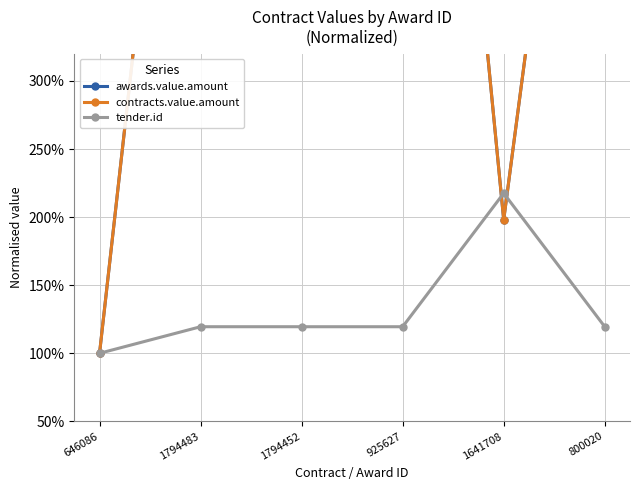

Where do awards.value.amount and tender.id first cross each other?

925627 and 1641708